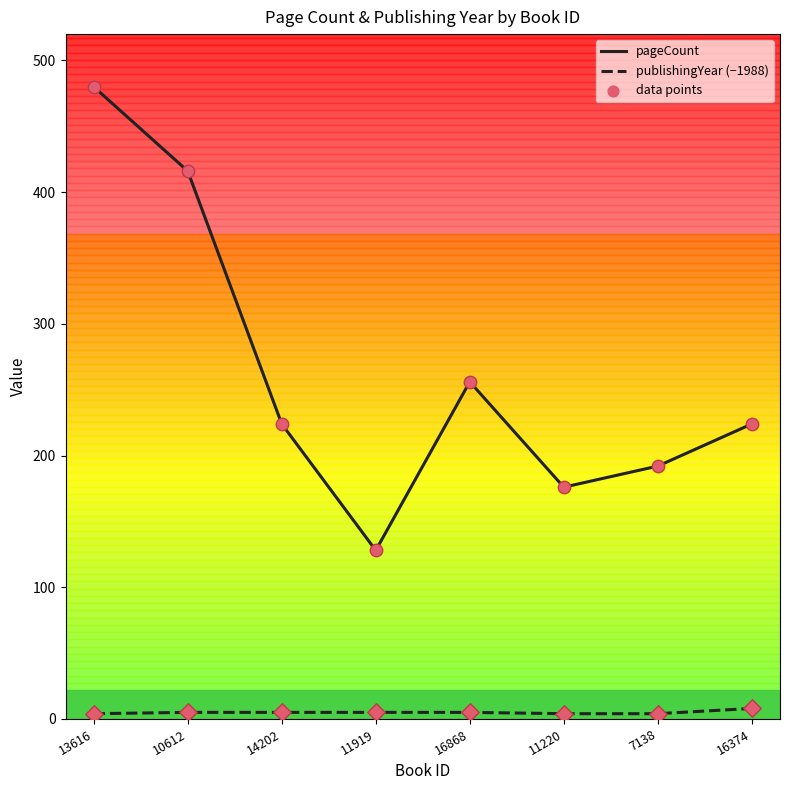

What is the total value across all series at 16868?

261